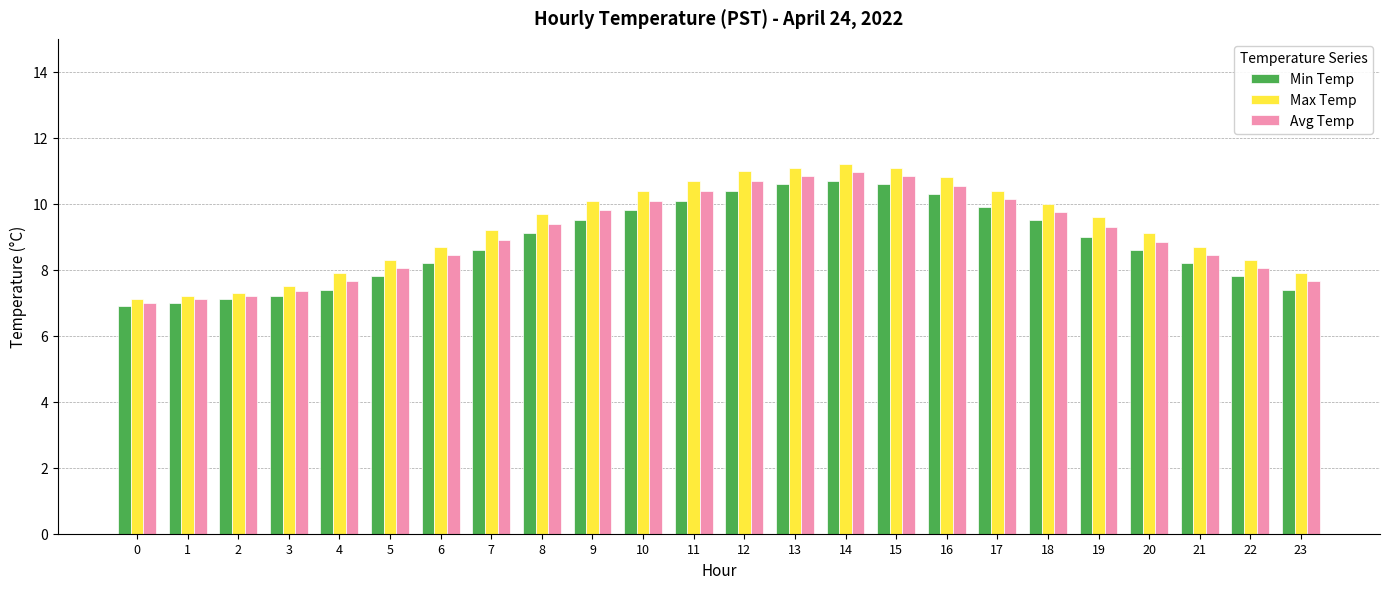

What is the spread (max minus min) of values at 13?

0.5